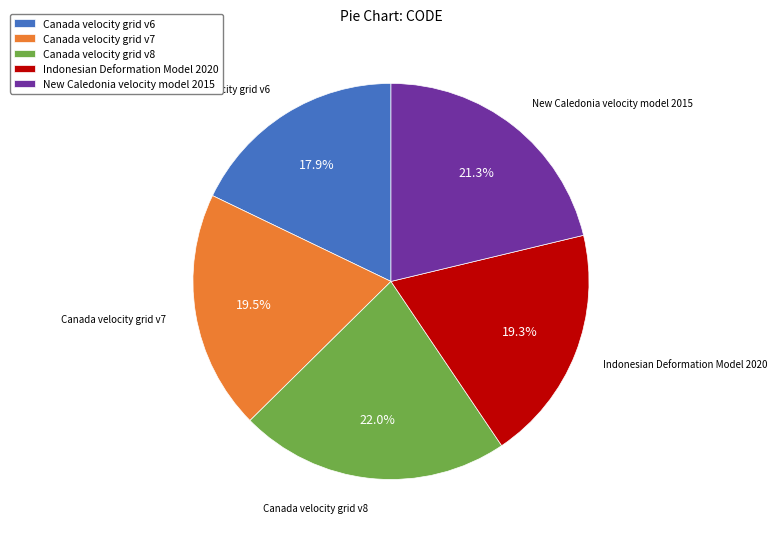

Count the number of slices in the pie.

5